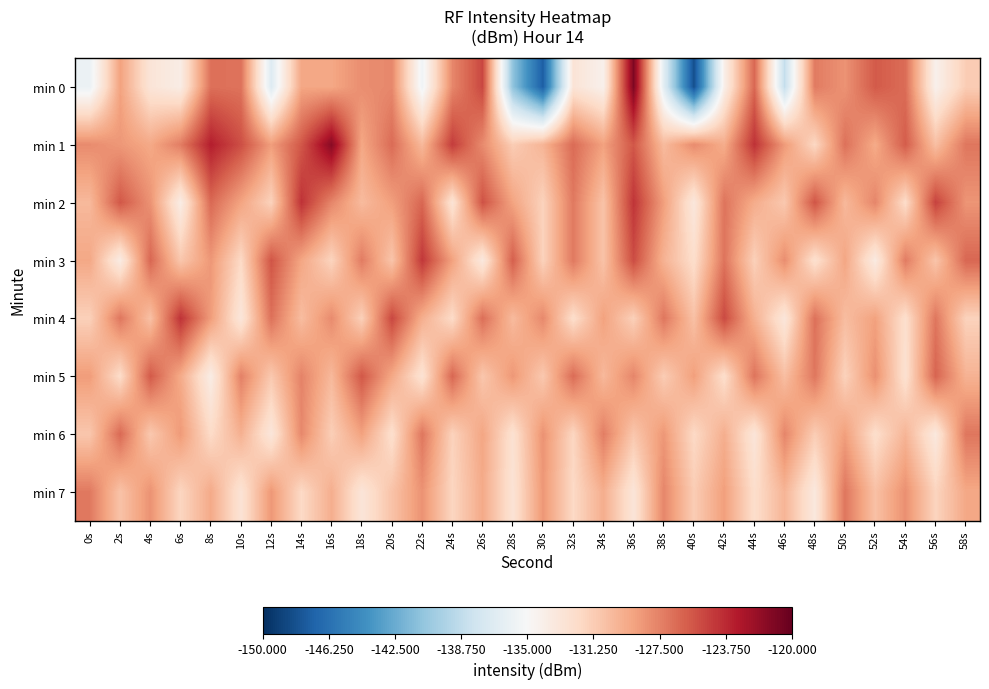

Count the number of categories in the chart.

30